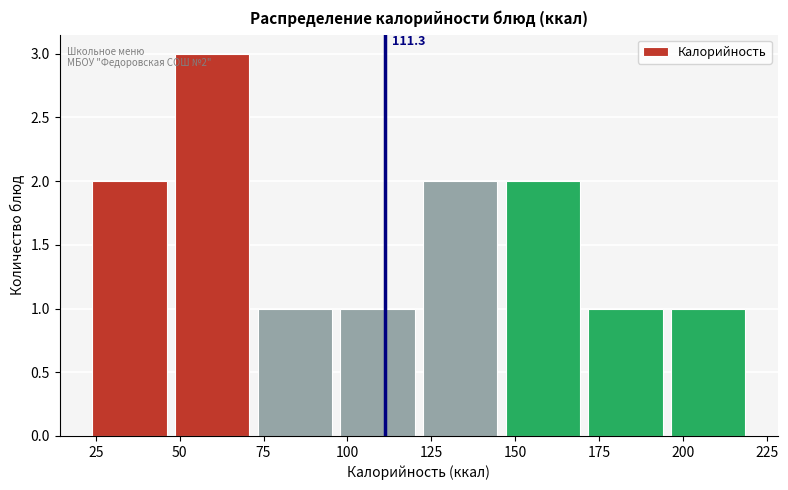

Over which range of the x-axis is the bar tallest?

50 to 75